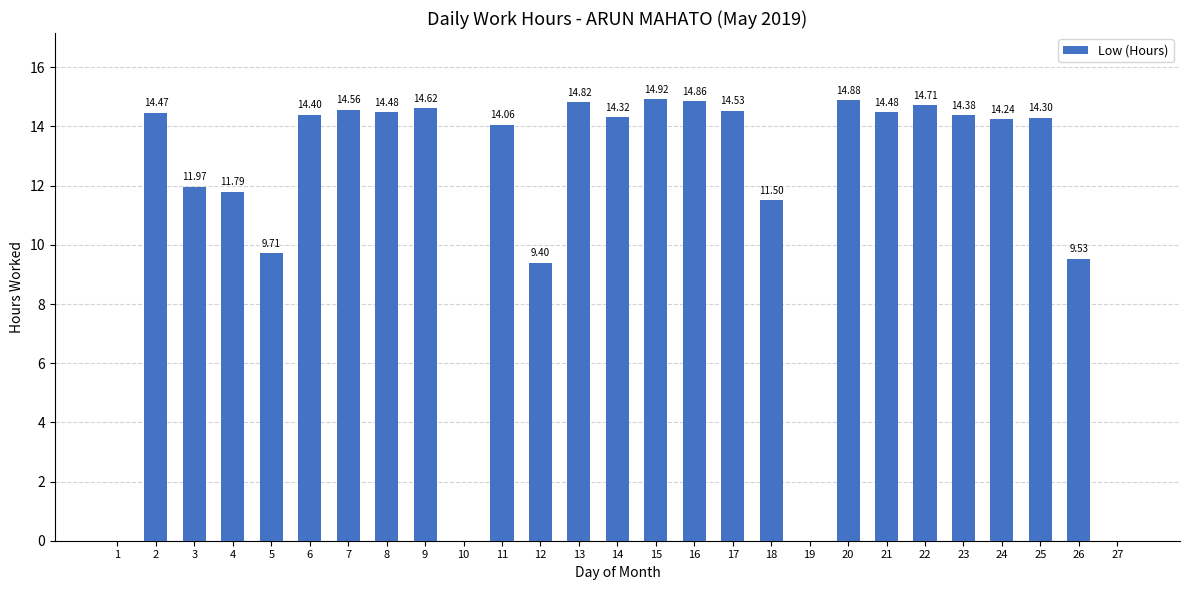

How many values are above zero?

23